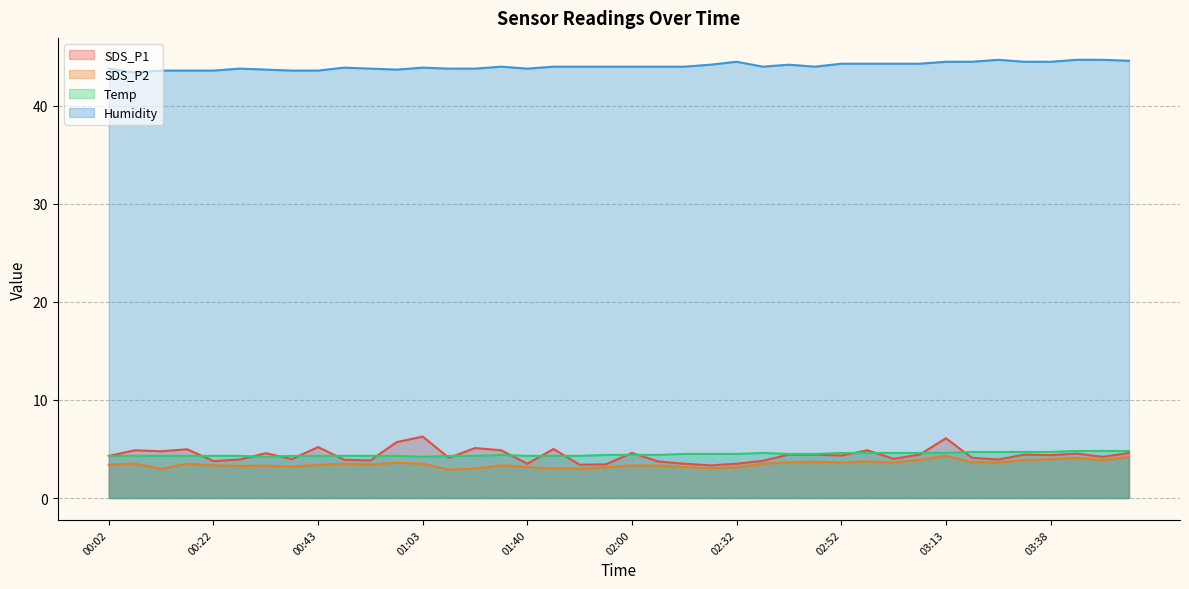

Is the value of Humidity at 03:18 greater than the value of Temp at 02:10?

Yes